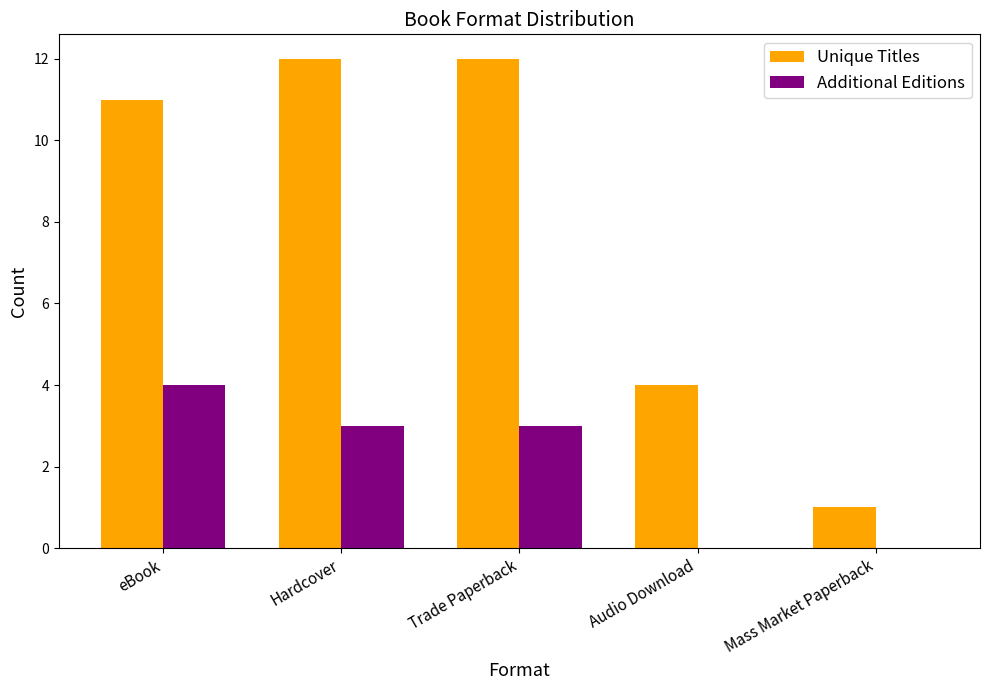

What value does the Additional Editions series have at eBook?

4